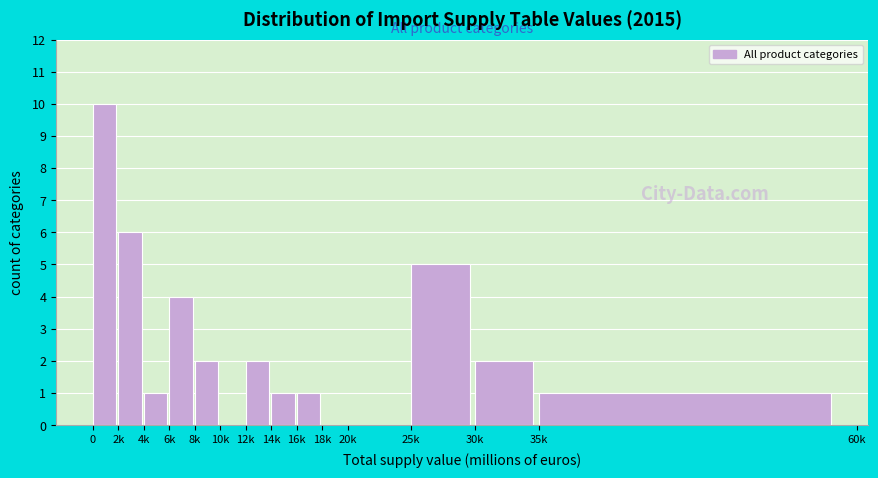

Reading left to right, extract all data points from this chart.

0=10	2k=6	4k=1	6k=4	8k=2	10k=0	12k=2	14k=1	16k=1	18k=0	20k=0	25k=5	30k=2	35k=1